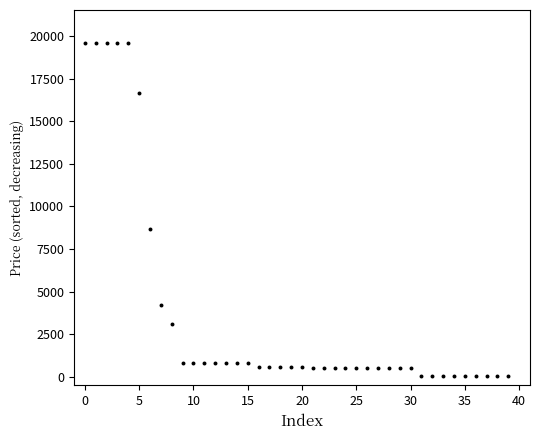

What is the range of Y values (max minus min)?

19537.9